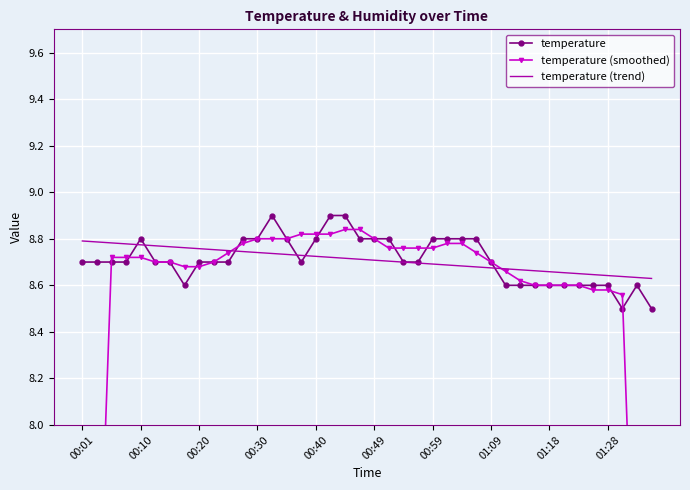

The temperature series shows 12.5 at 01:28. True or false?

False